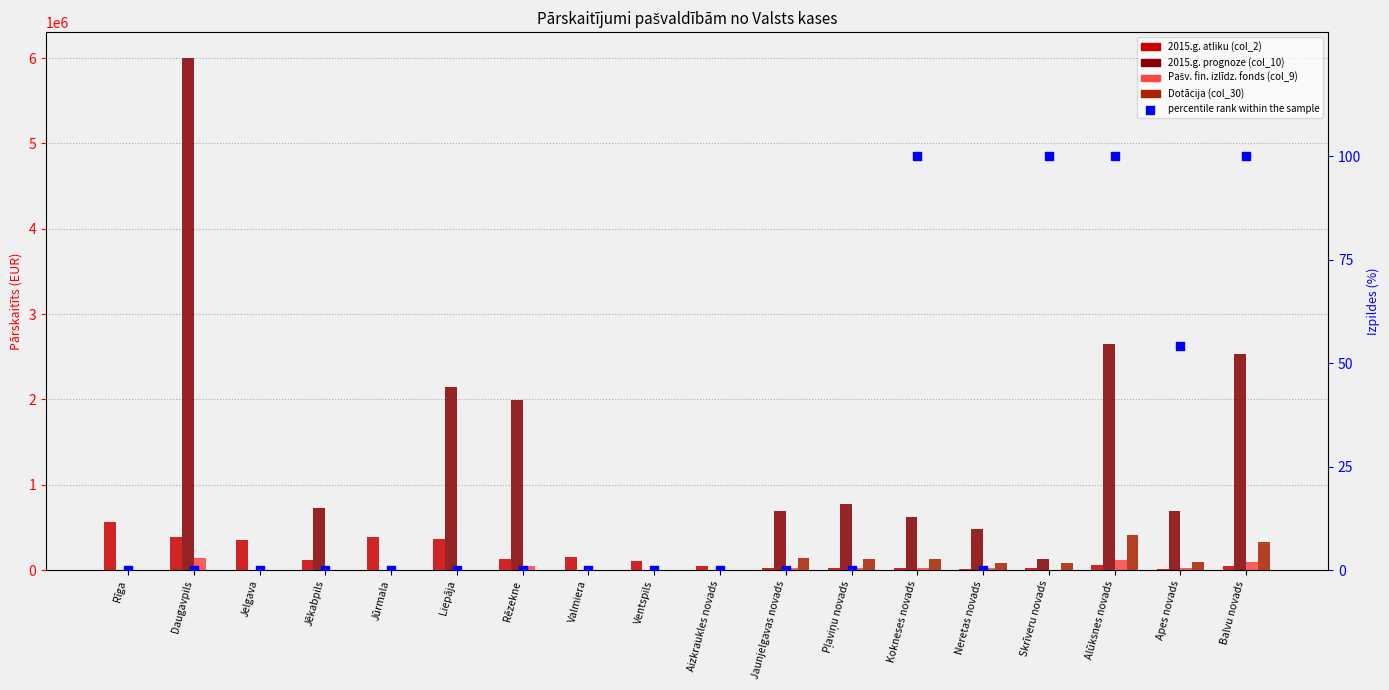

Which series contains the highest Y value?

2015.g. prognoze (col_10)